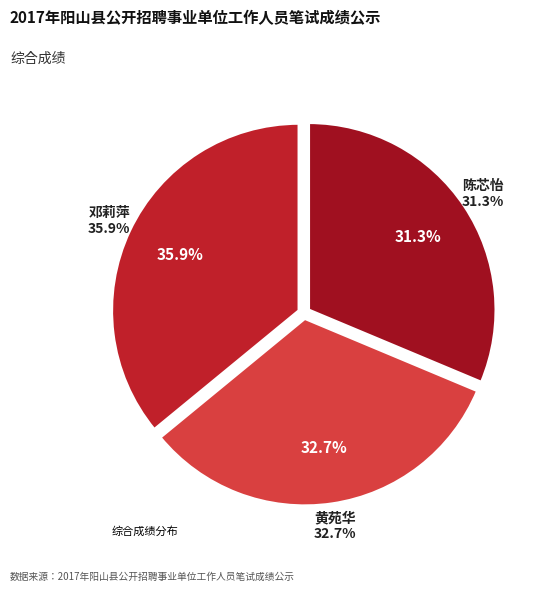

Does any single category account for the majority?

No